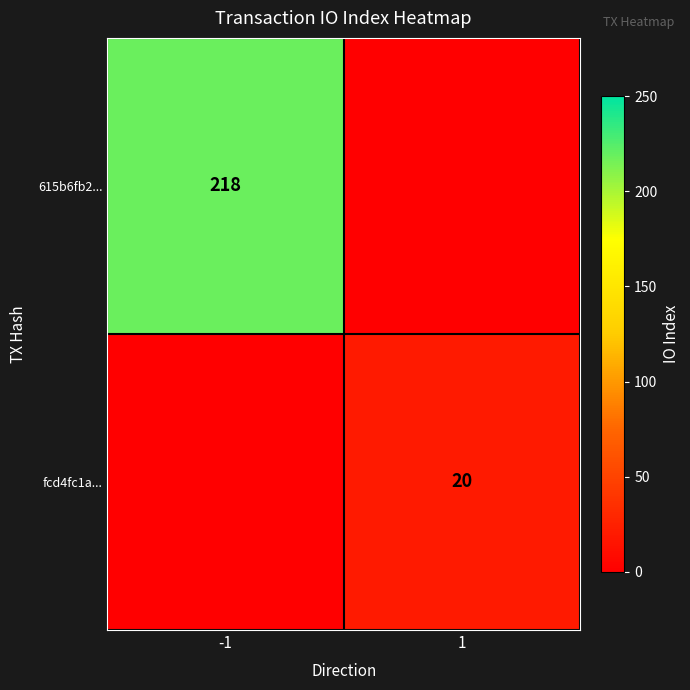

Is it true that fcd4fc1a... equals 33 at 1?

False